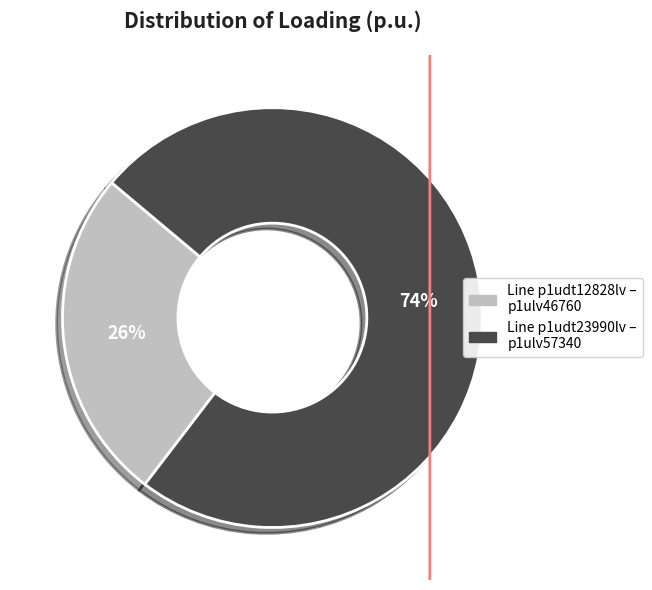

To the nearest percent, what portion does Line p1udt12828lv – p1ulv46760 represent?

26%